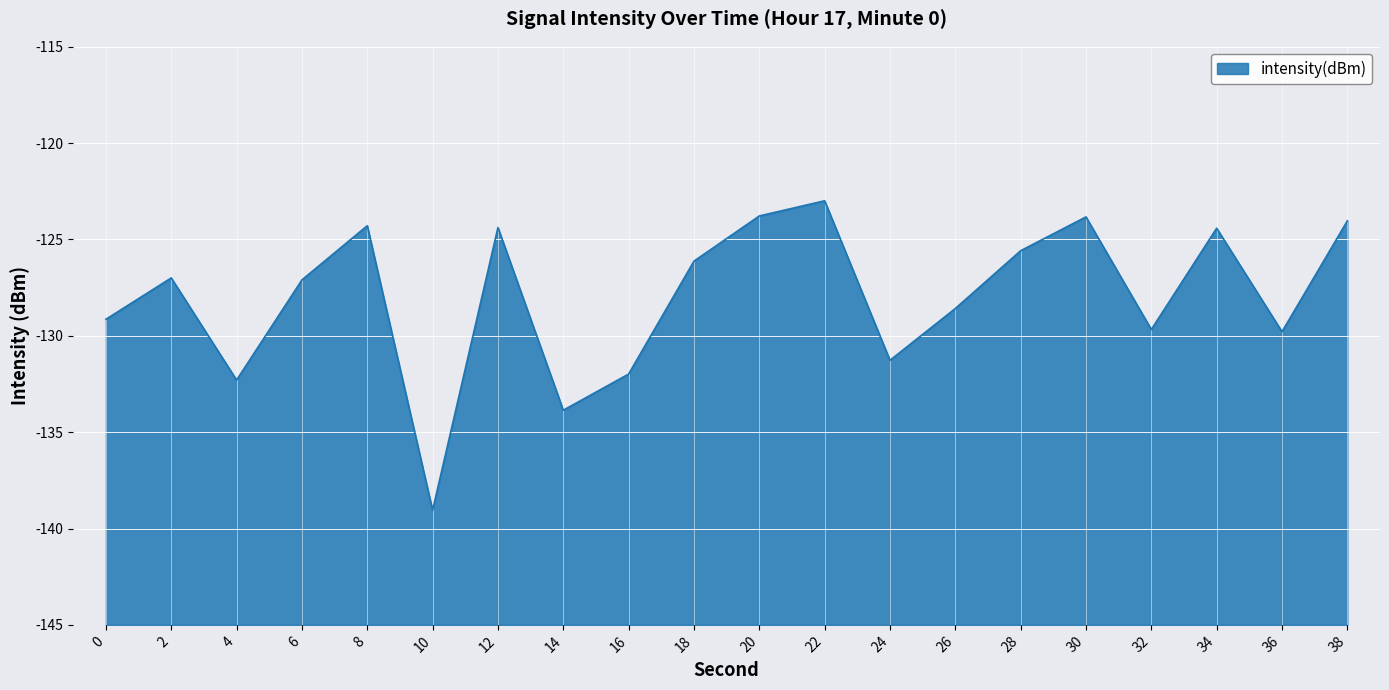

What is the difference between the maximum and second lowest values?

10.9